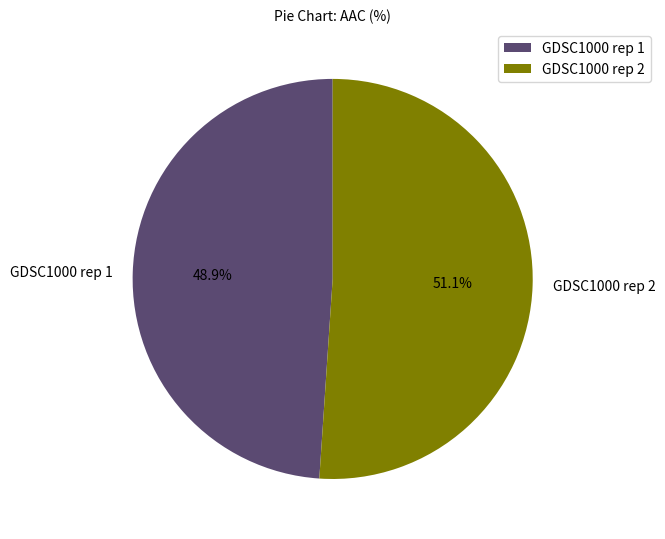

To the nearest percent, what is the difference between the GDSC1000 rep 2 and GDSC1000 rep 1 slice percentages?

2%